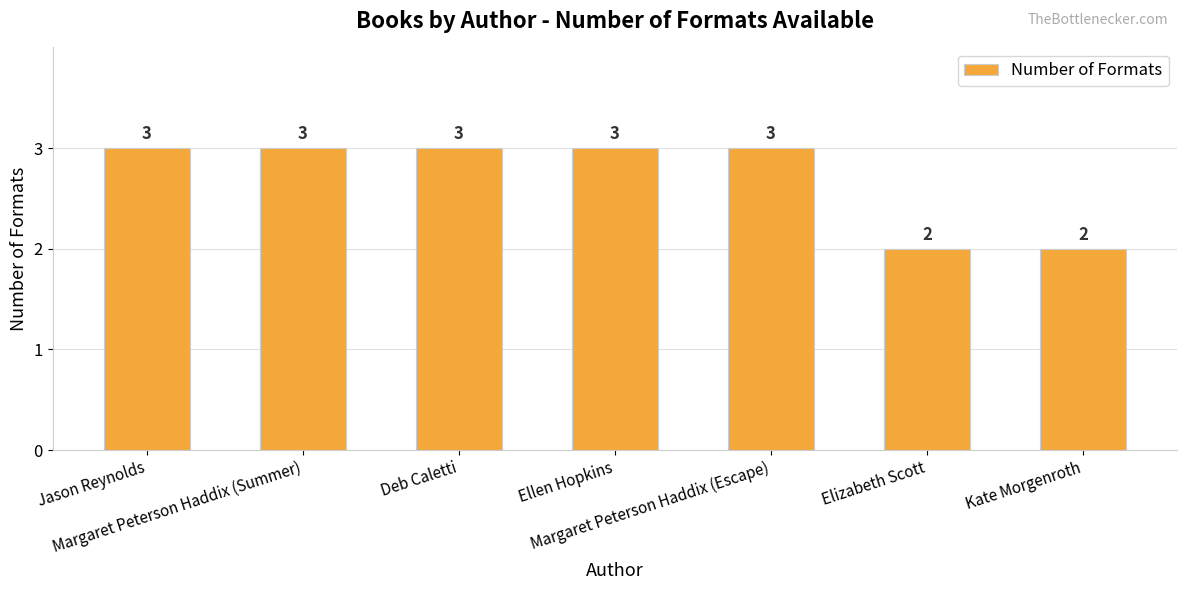

Does the chart contain any negative values?

No